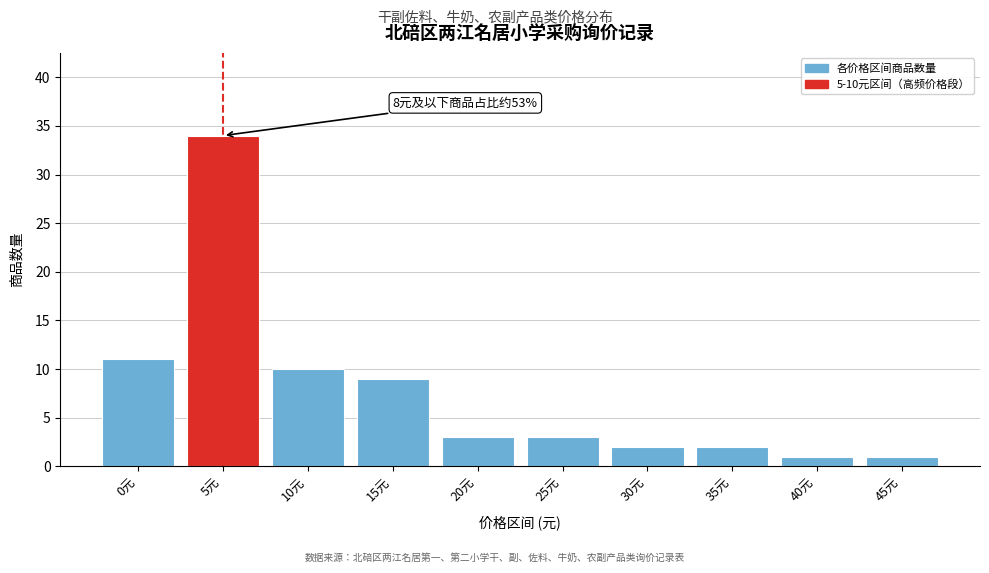

Reading left to right, list all the values displayed in this chart.

0元=11	5元=34	10元=10	15元=9	20元=3	25元=3	30元=2	35元=2	40元=1	45元=1